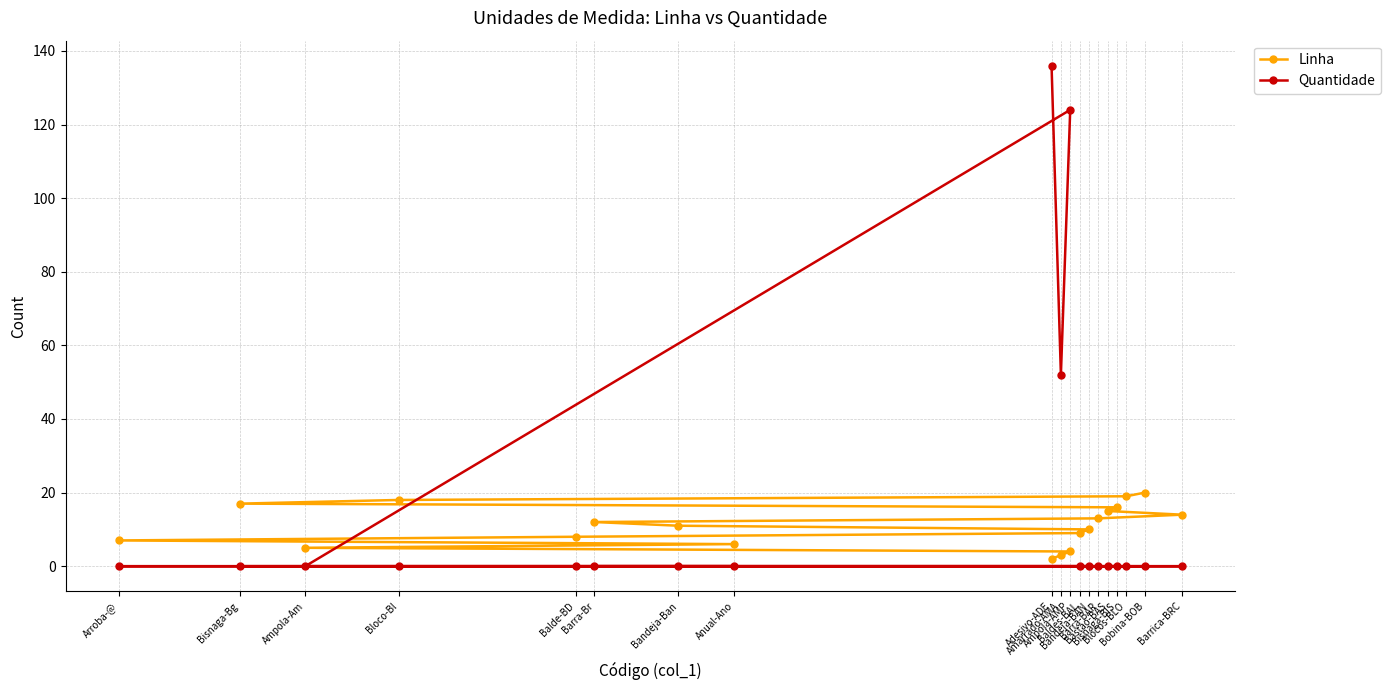

At Amarrado-AMA, list the series in order from smallest to largest.

Linha, Quantidade